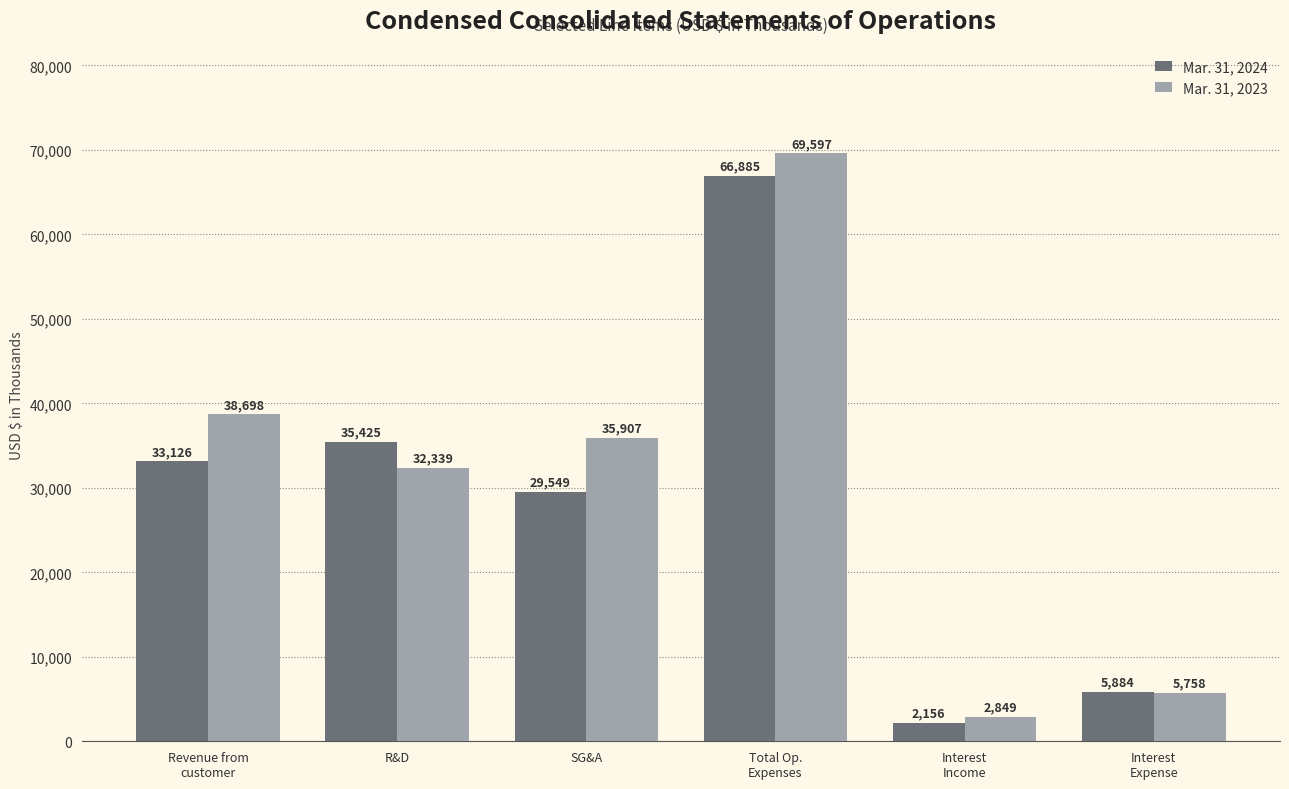

Is the value of Mar. 31, 2023 at Total Op.
Expenses greater than the value of Mar. 31, 2024 at Revenue from
customer?

Yes